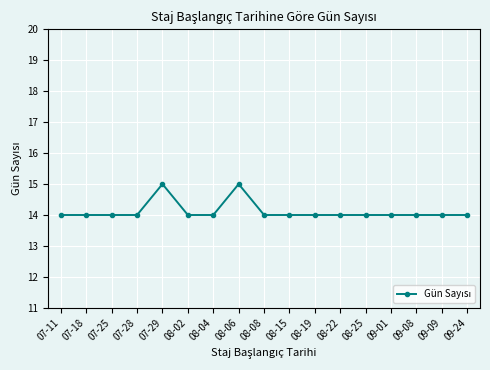

What is the minimum value shown in the chart?

14